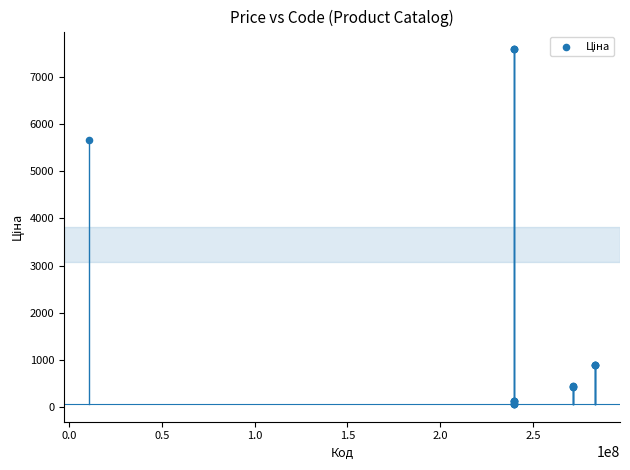

What Y value in the scatter plot is closest to 3826?

5673.8